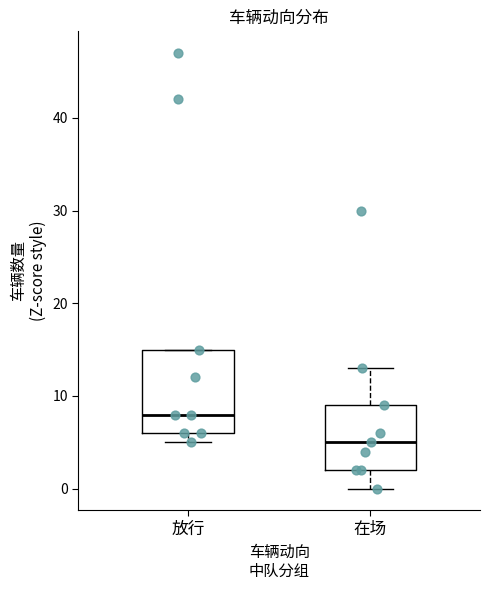

Reading left to right, read every box against the y-axis: the position of its median line, the range the box covers, and the ends of its whiskers. The values are not printed on the chart, so give them approximately, as read against the axis.

放行: median 8, box 6 to 15, whiskers 5 to 15
在场: median 5, box 2 to 9, whiskers 0 to 13